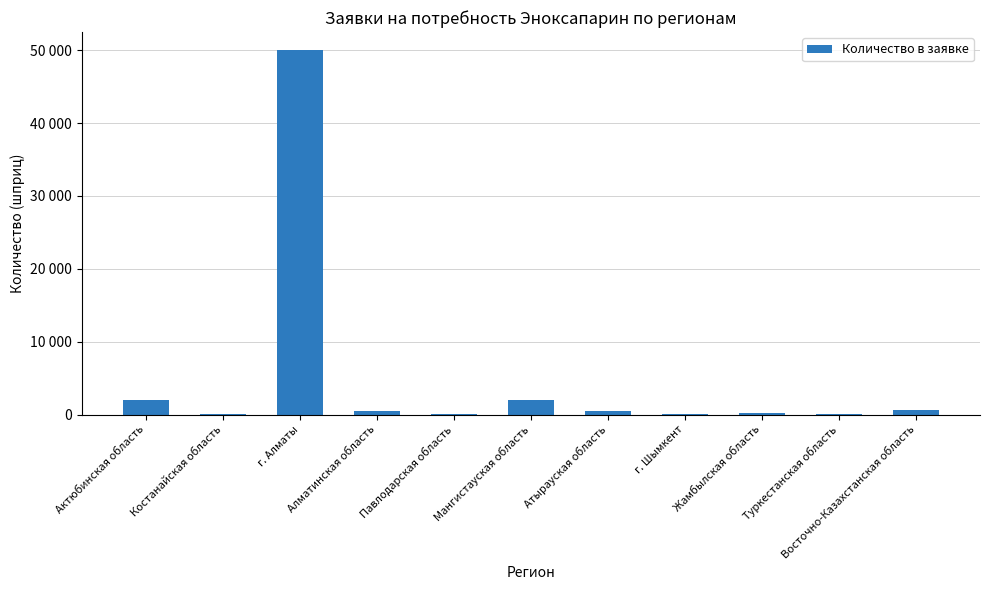

What is the value of the 10th bar from the left?

100